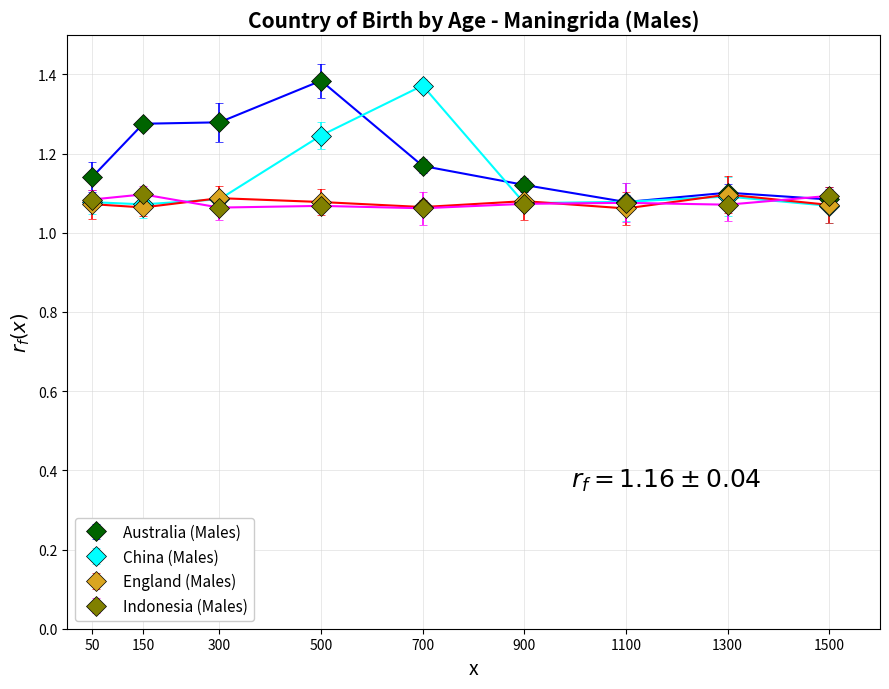

At how many categories does at least one series exceed 1?

9